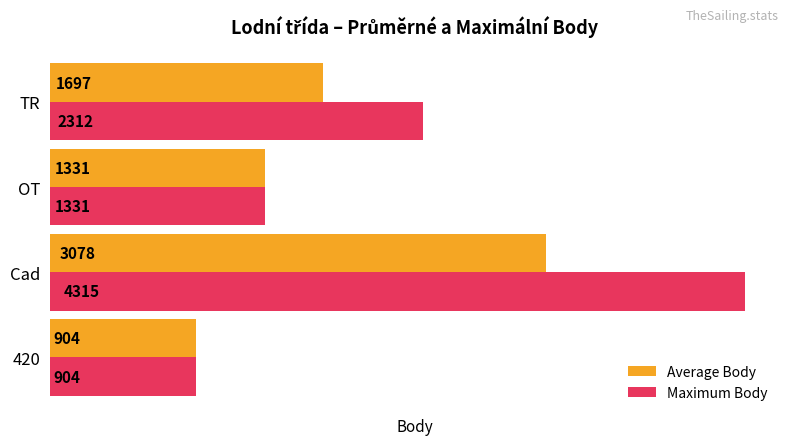

Count the number of data series in this chart.

2